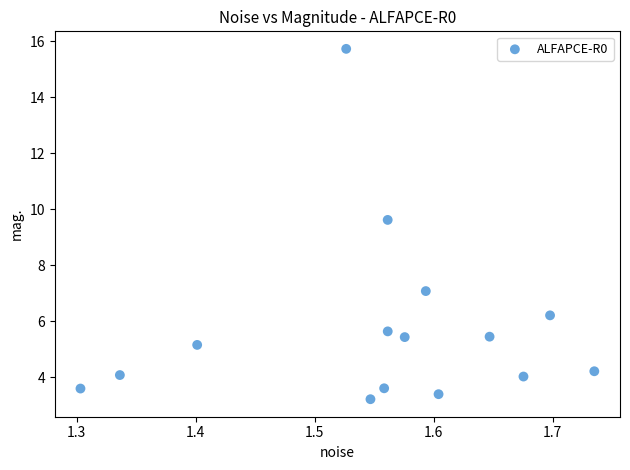

What is the range of X values (max minus min)?

0.4